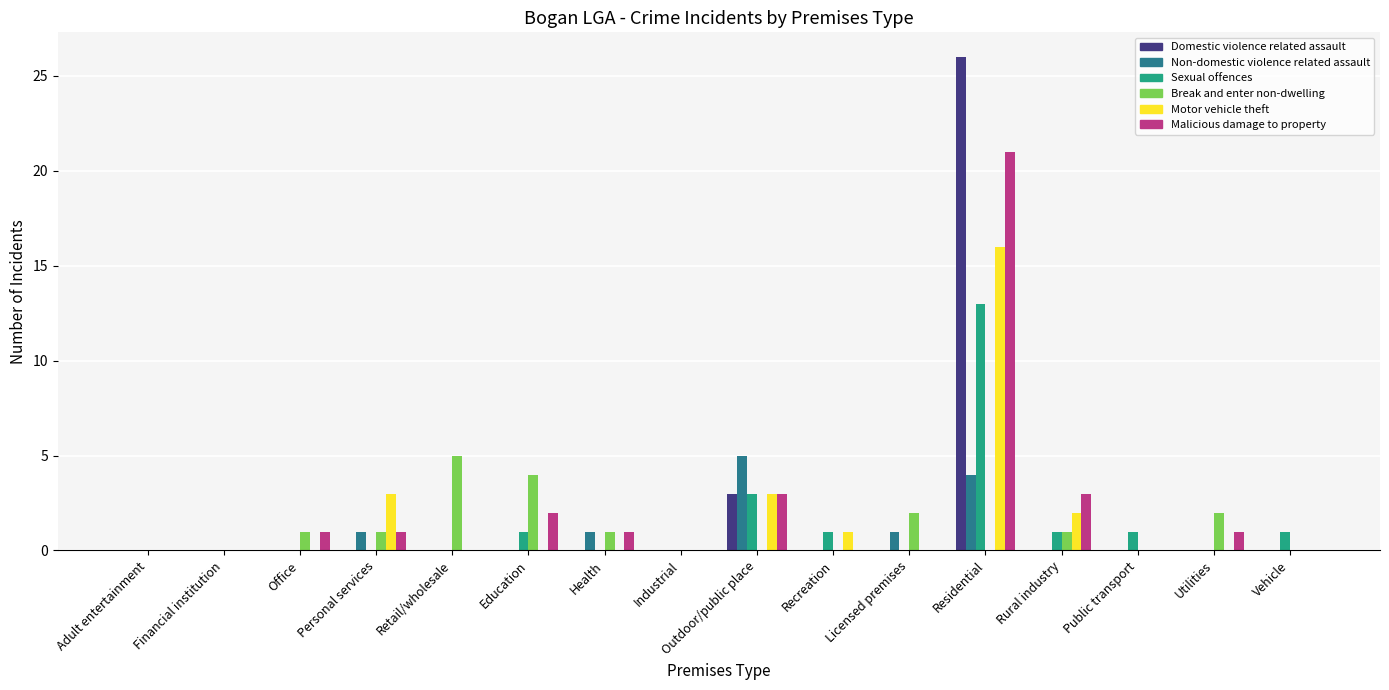

What is the total value across all series at Retail/wholesale?

5